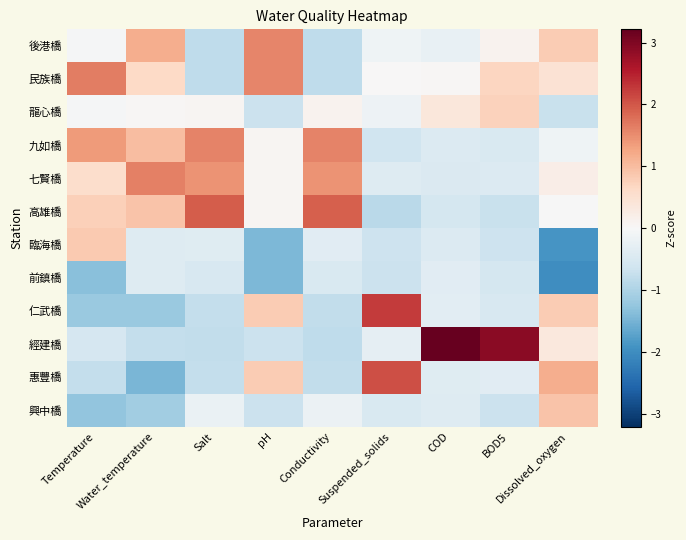

Reading right to left, list all the values displayed in this chart.

後港橋: Dissolved_oxygen=0.8	BOD5=0.1	COD=-0.2	Suspended_solids=-0.1	Conductivity=-0.8	pH=1.6	Salt=-0.8	Water_temperature=1.2	Temperature=-0.0
民族橋: Dissolved_oxygen=0.5	BOD5=0.7	COD=0.0	Suspended_solids=0.0	Conductivity=-0.8	pH=1.6	Salt=-0.8	Water_temperature=0.6	Temperature=1.7
龍心橋: Dissolved_oxygen=-0.7	BOD5=0.7	COD=0.4	Suspended_solids=-0.2	Conductivity=0.1	pH=-0.7	Salt=0.1	Water_temperature=0.0	Temperature=-0.0
九如橋: Dissolved_oxygen=-0.1	BOD5=-0.5	COD=-0.4	Suspended_solids=-0.6	Conductivity=1.6	pH=0.1	Salt=1.6	Water_temperature=1.0	Temperature=1.4
七賢橋: Dissolved_oxygen=0.2	BOD5=-0.4	COD=-0.5	Suspended_solids=-0.4	Conductivity=1.5	pH=0.1	Salt=1.5	Water_temperature=1.6	Temperature=0.6
高雄橋: Dissolved_oxygen=-0.0	BOD5=-0.7	COD=-0.6	Suspended_solids=-0.9	Conductivity=1.9	pH=0.1	Salt=1.9	Water_temperature=0.9	Temperature=0.8
臨海橋: Dissolved_oxygen=-1.9	BOD5=-0.7	COD=-0.4	Suspended_solids=-0.7	Conductivity=-0.4	pH=-1.5	Salt=-0.4	Water_temperature=-0.4	Temperature=0.8
前鎮橋: Dissolved_oxygen=-2.0	BOD5=-0.6	COD=-0.4	Suspended_solids=-0.7	Conductivity=-0.5	pH=-1.5	Salt=-0.5	Water_temperature=-0.4	Temperature=-1.3
仁武橋: Dissolved_oxygen=0.8	BOD5=-0.5	COD=-0.3	Suspended_solids=2.3	Conductivity=-0.8	pH=0.8	Salt=-0.8	Water_temperature=-1.2	Temperature=-1.2
經建橋: Dissolved_oxygen=0.3	BOD5=2.9	COD=3.2	Suspended_solids=-0.3	Conductivity=-0.8	pH=-0.7	Salt=-0.8	Water_temperature=-0.8	Temperature=-0.5
惠豐橋: Dissolved_oxygen=1.2	BOD5=-0.4	COD=-0.4	Suspended_solids=2.1	Conductivity=-0.8	pH=0.8	Salt=-0.8	Water_temperature=-1.5	Temperature=-0.8
興中橋: Dissolved_oxygen=0.9	BOD5=-0.7	COD=-0.4	Suspended_solids=-0.5	Conductivity=-0.2	pH=-0.7	Salt=-0.2	Water_temperature=-1.1	Temperature=-1.3